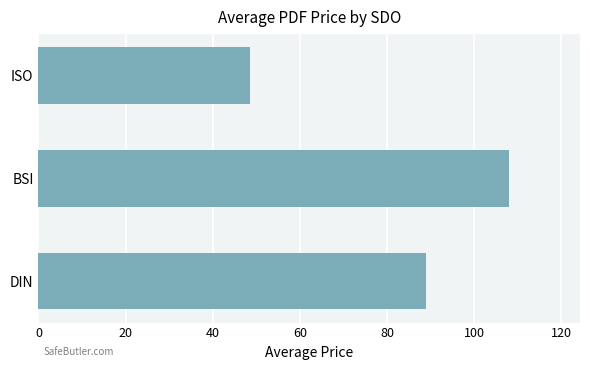

Count the number of data series in this chart.

1